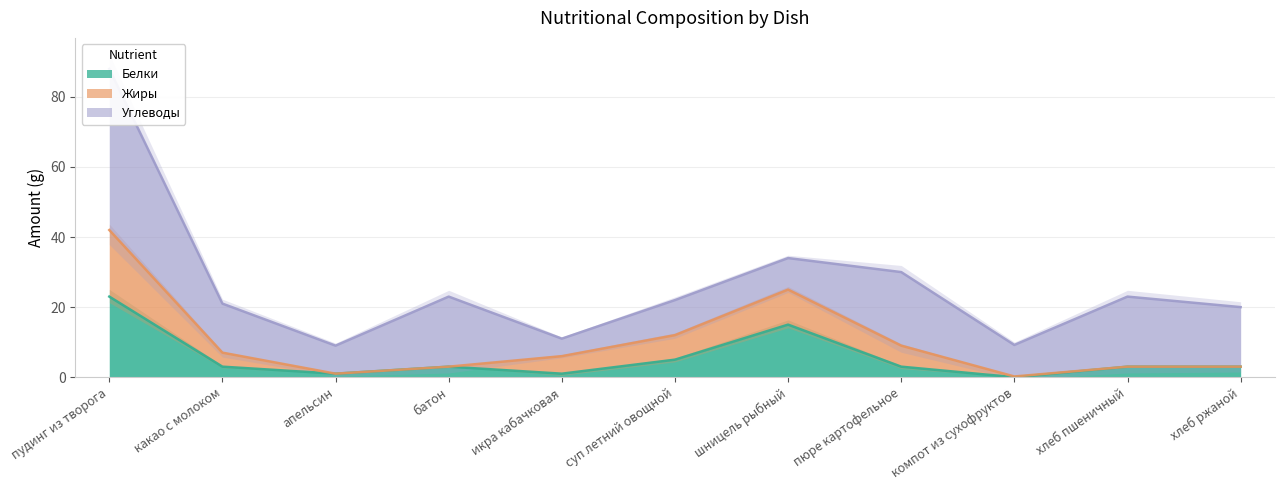

What is the spread (max minus min) of values at апельсин?

8.0